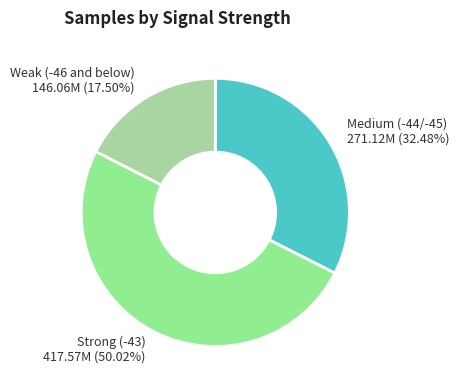

Which slice is the smallest?

Weak (-46 and below)